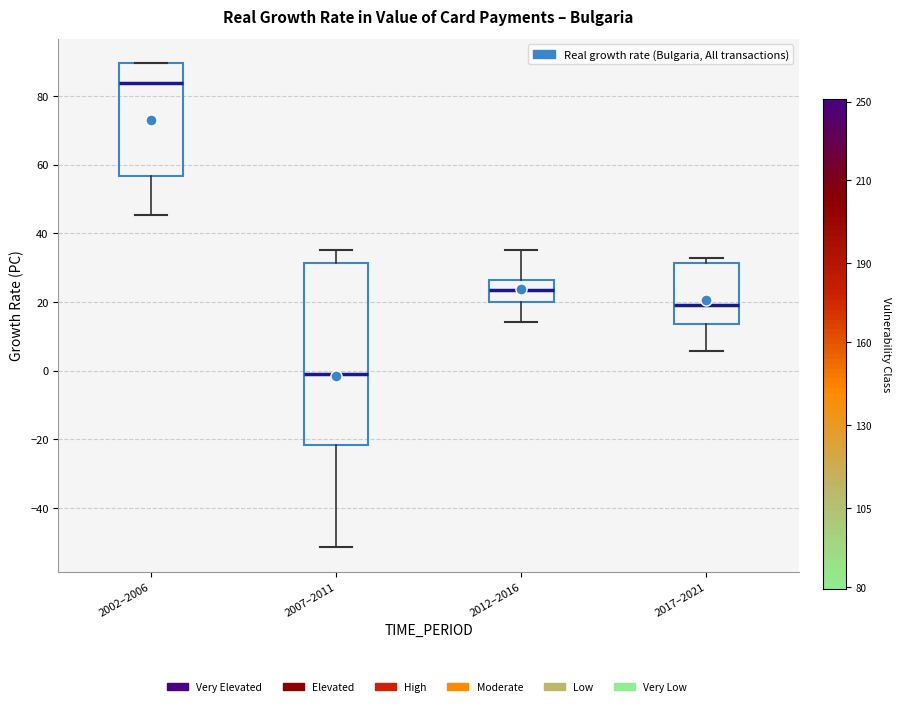

Where does the median line of the box for 2007–2011 sit on the y-axis? The values are not printed on the chart, so give them approximately, as read against the axis.

0